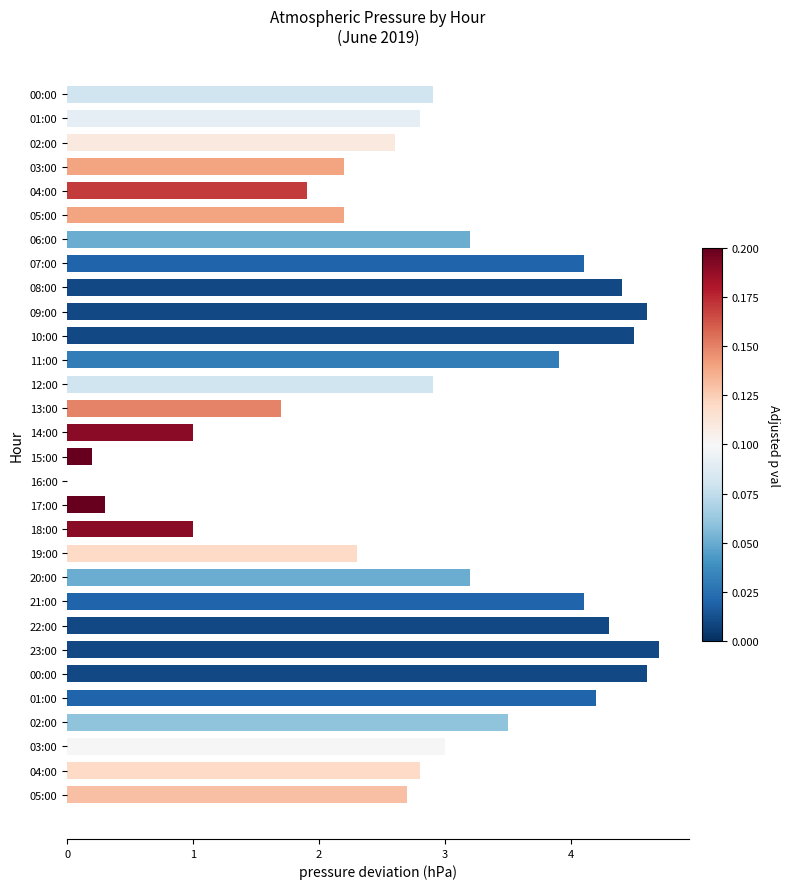

Are the bars horizontal?

Yes